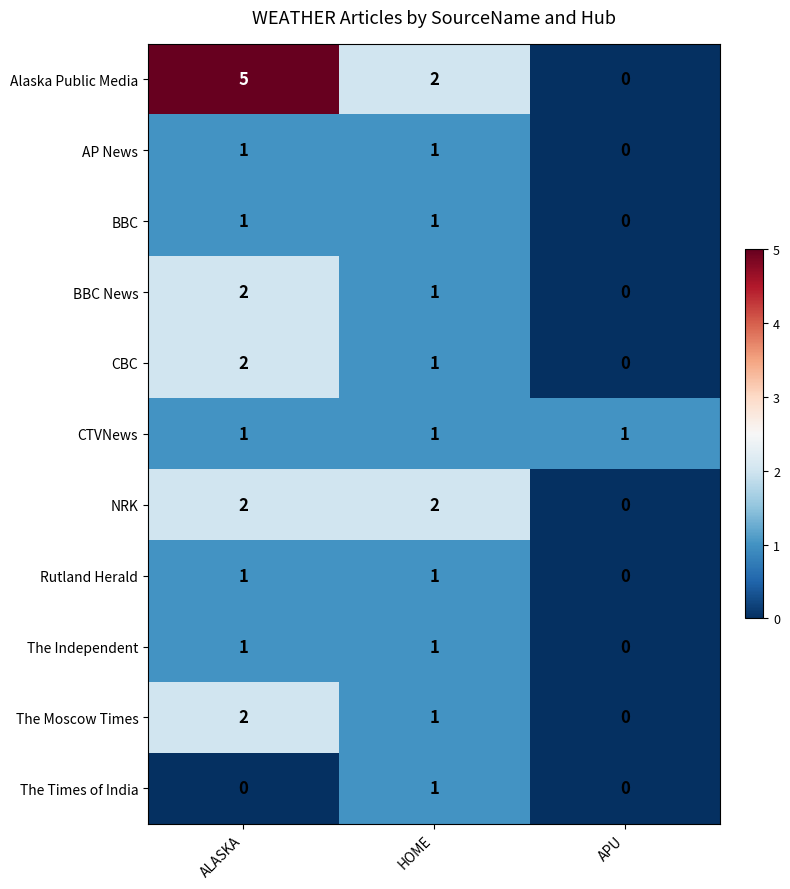

The Rutland Herald series shows 1 at HOME. True or false?

True